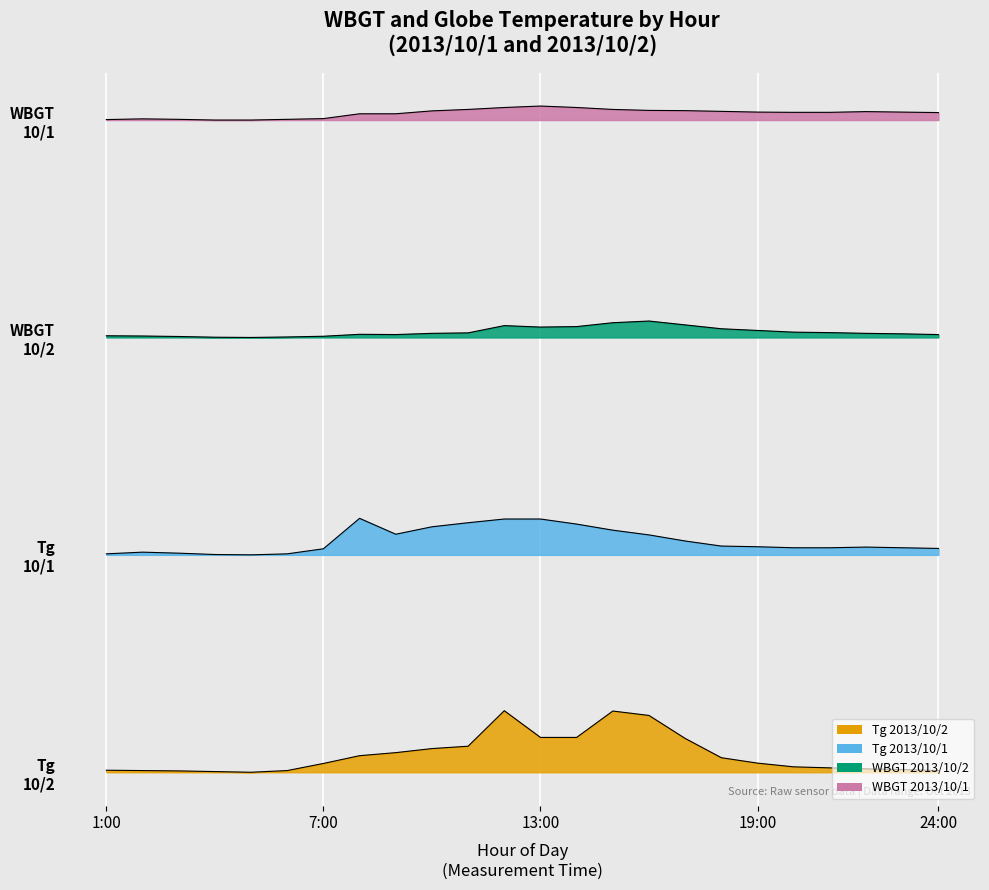

At how many categories does at least one series exceed 158?

24